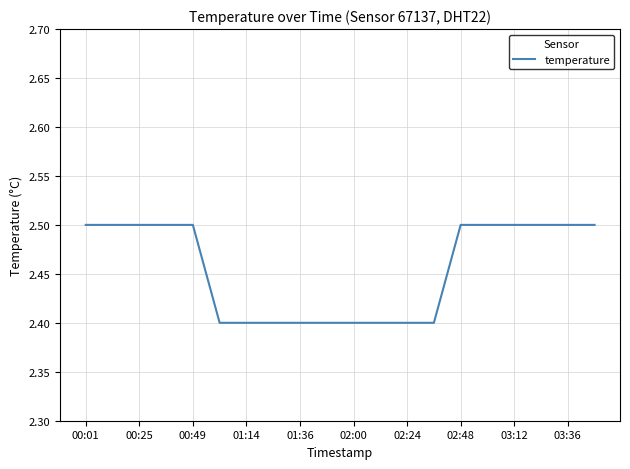

What is the smallest value displayed?

2.4